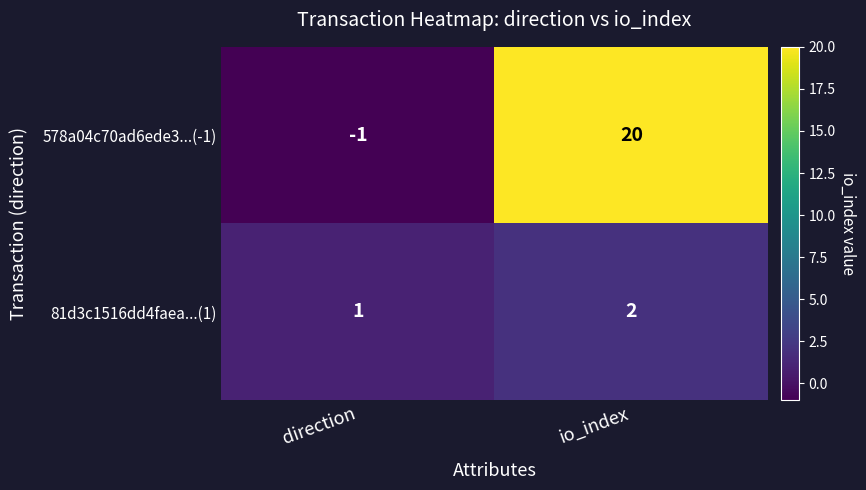

Reading right to left, what are all the values shown in this chart?

578a04c70ad6ede3...(-1): io_index=20	direction=-1
81d3c1516dd4faea...(1): io_index=2	direction=1